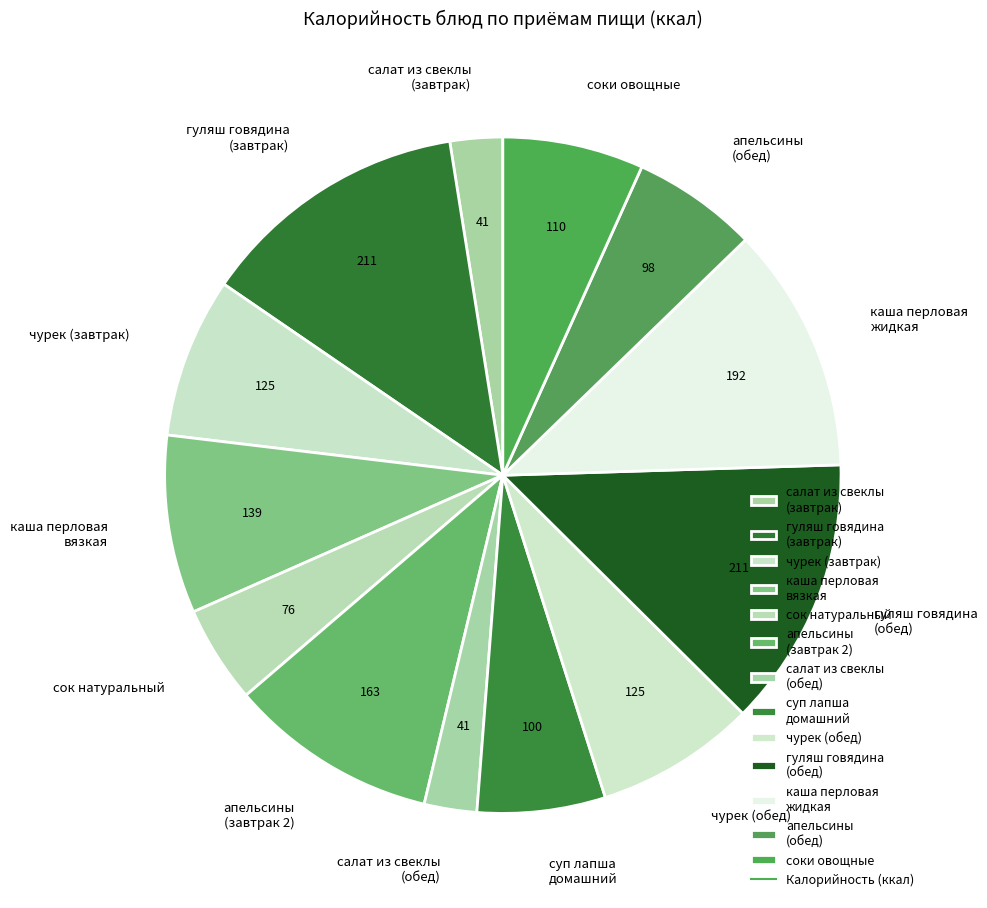

Is the sum of каша перловая вязкая and салат из свеклы (обед) greater than half?

No